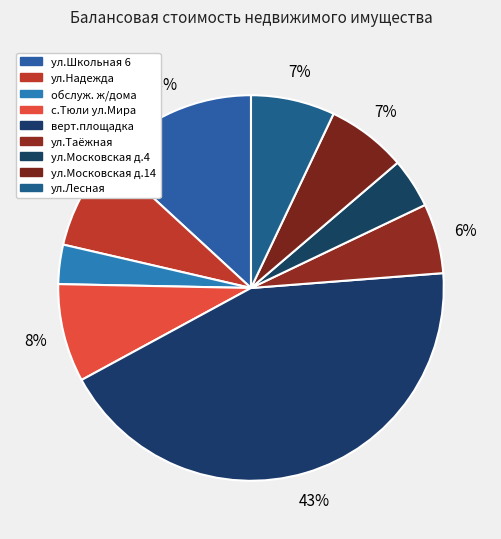

Count the number of slices in the pie.

9